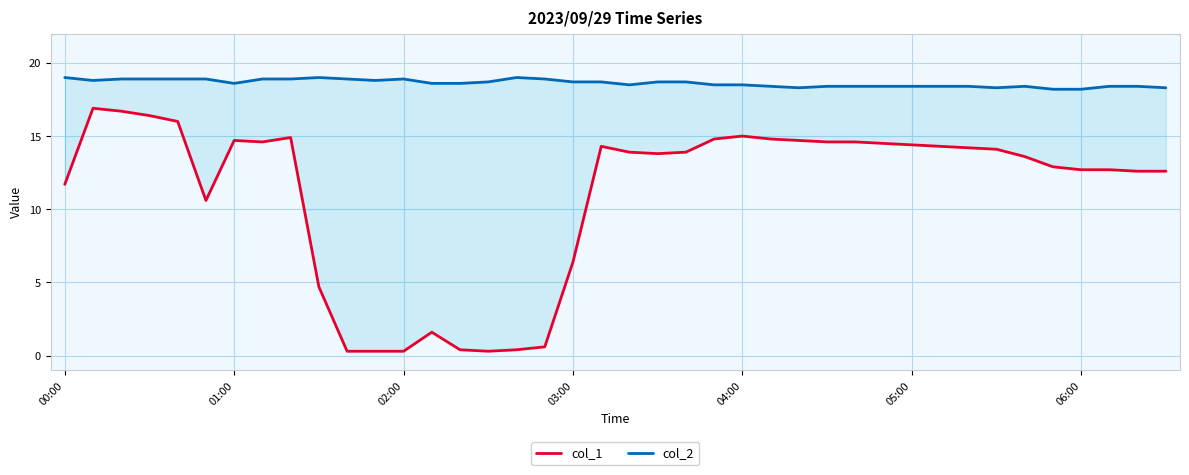

Is it true that col_1 equals 20.5 at 8?

False